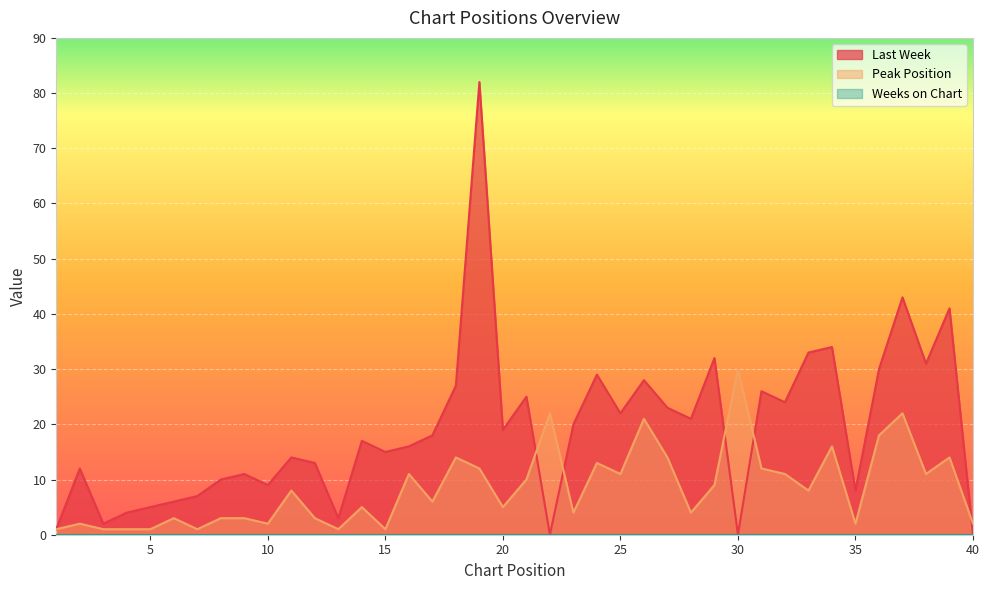

Where is Peak Position nearest to the value 15?

18